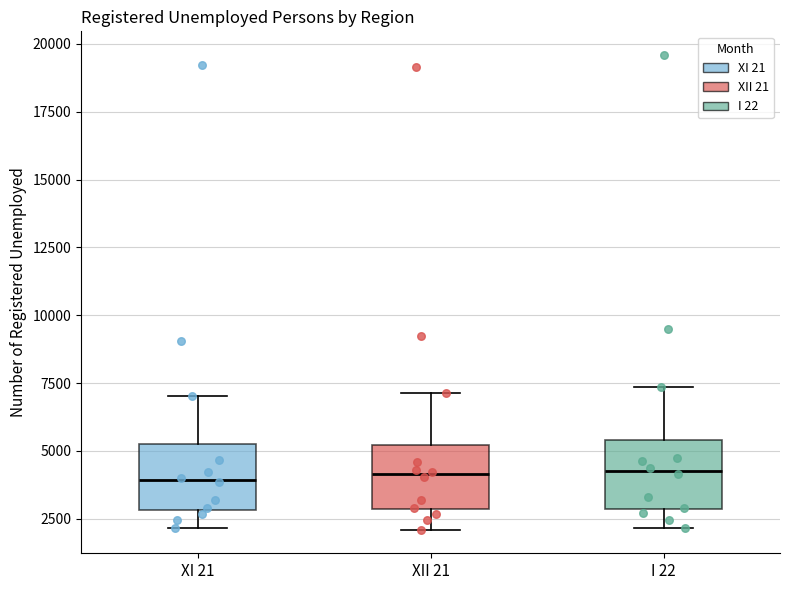

Reading left to right, read every box against the y-axis: the position of its median line, the range the box covers, and the ends of its whiskers. The values are not printed on the chart, so give them approximately, as read against the axis.

XI 21: median 4000, box 3000 to 5000, whiskers 2000 to 7000
XII 21: median 4000, box 3000 to 5000, whiskers 2000 to 7000
I 22: median 4500, box 3000 to 5500, whiskers 2000 to 7500